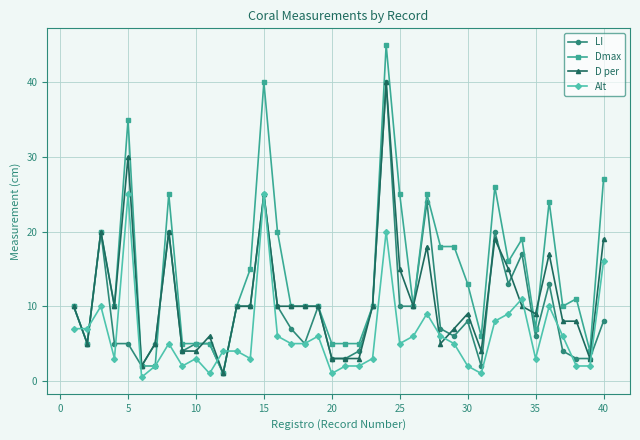

Which series has the largest total across all categories?

Dmax